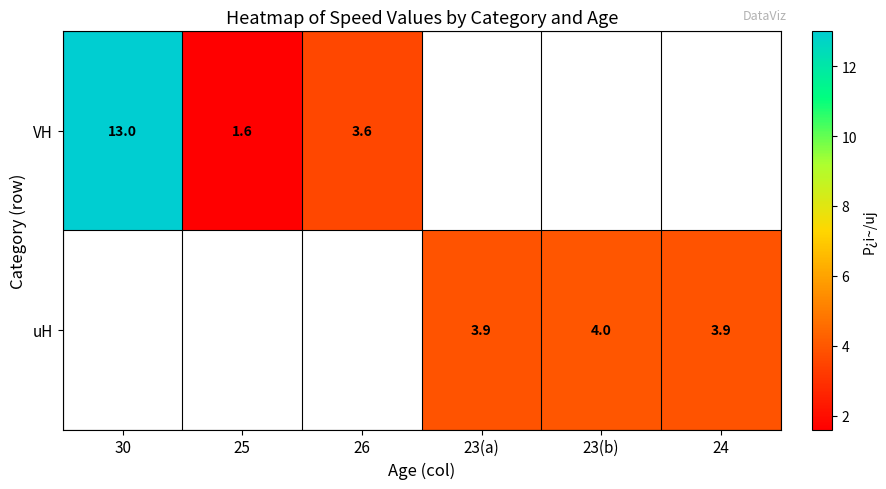

True or false: VH has a value of 0.9 at 25.

False